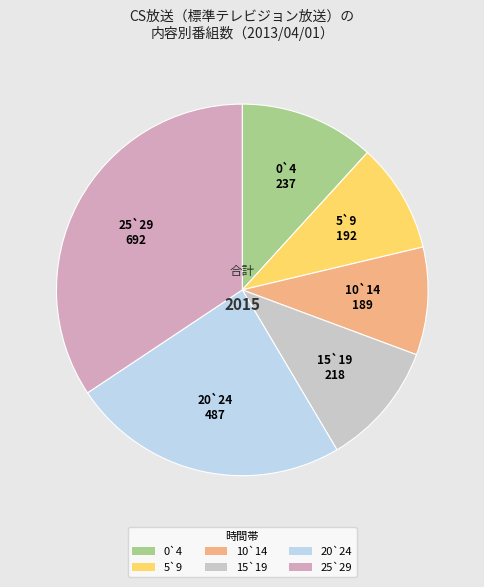

Do 20`24 and 0`4 together represent more than half of the pie?

No